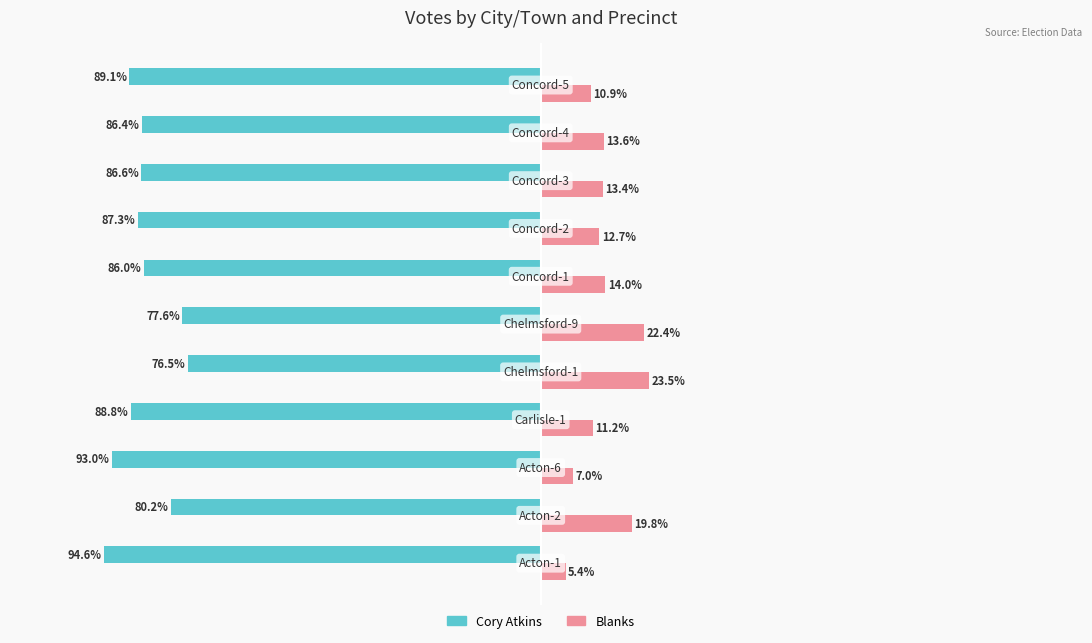

List the series in order of their peak value, highest first.

Blanks, Cory Atkins